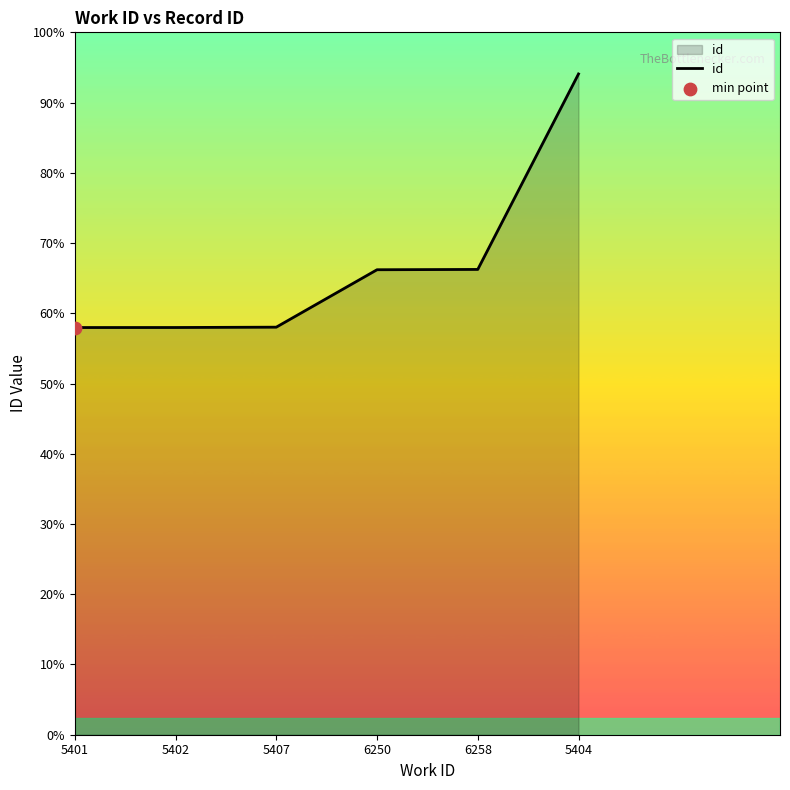

What is the ratio of the value at 5404 to the value at 5401?

1.6